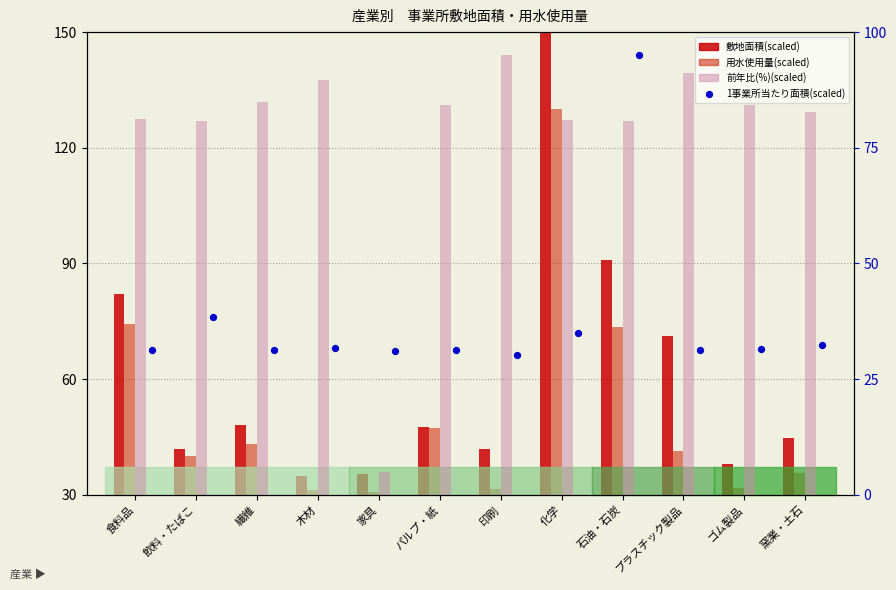

What are all the series names shown in the legend?

敷地面積(scaled), 用水使用量(scaled), 前年比(%)(scaled), 1事業所当たり面積(scaled)